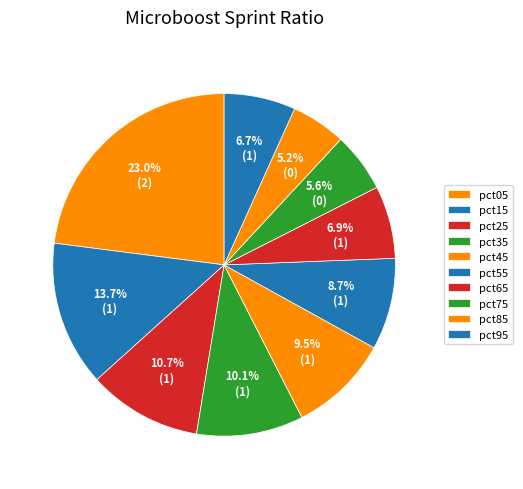

True or false: pct65 accounts for 7% of the total.

True